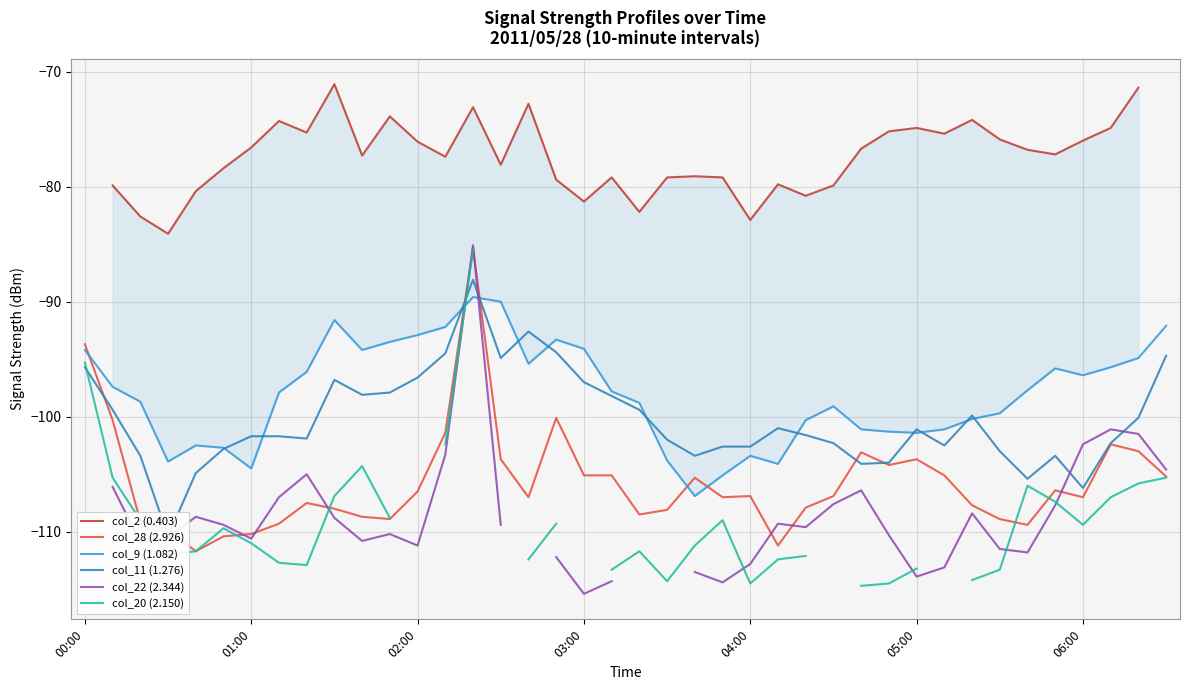

Which series ends up on top after the final intersection of col_9 (1.082) and col_28 (2.926)?

col_9 (1.082)